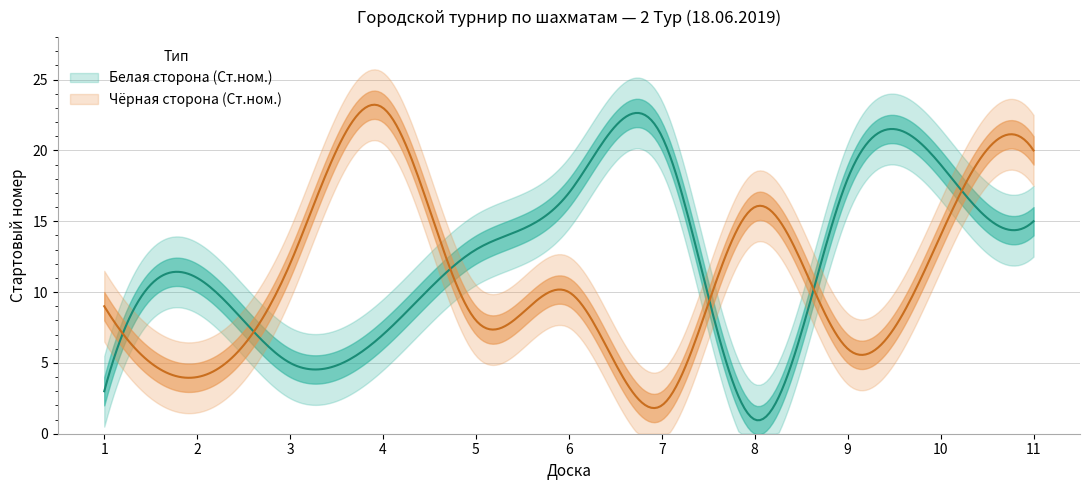

How many interior local peaks does the Чёрная сторона (Ст.ном.) series have?

3